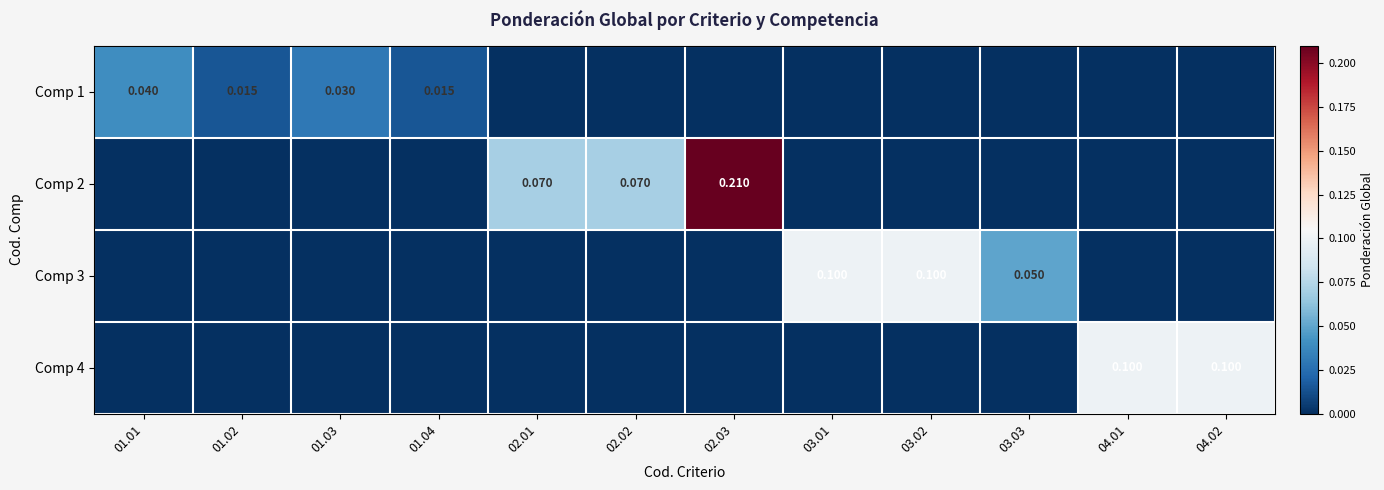

Is the value of Comp 1 at 01.03 greater than the value of Comp 2 at 02.01?

No